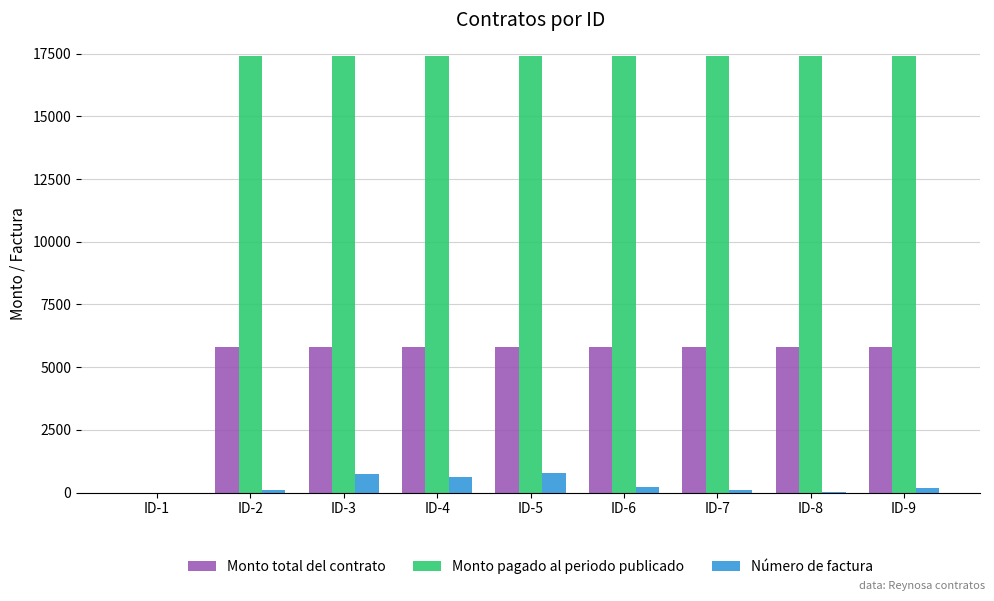

What is the sum of all Número de factura values?

2758